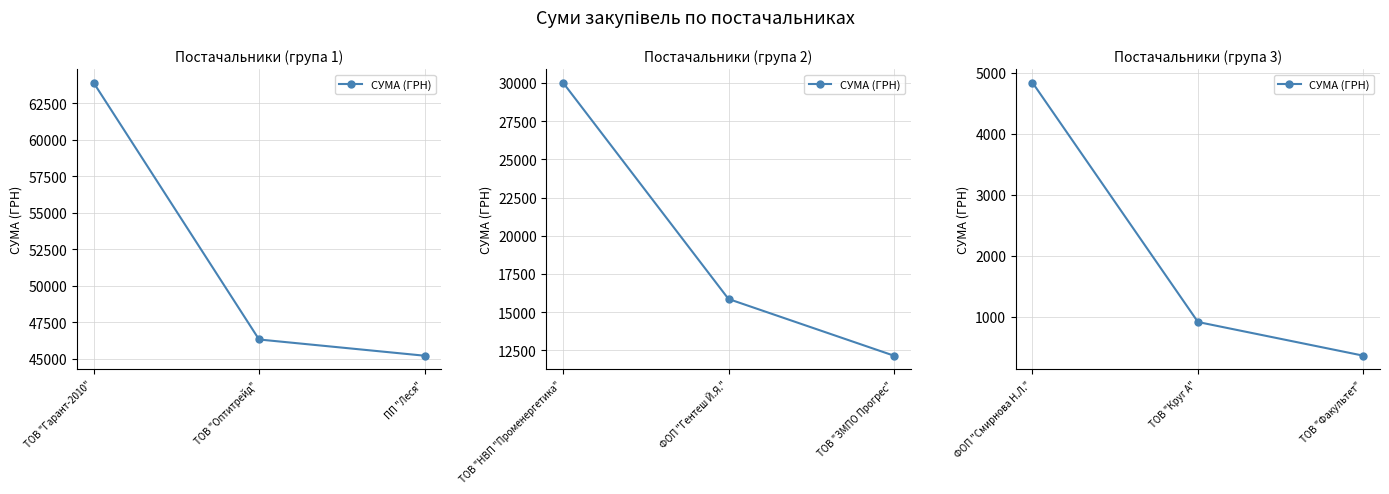

How many categories are shown in the chart?

3